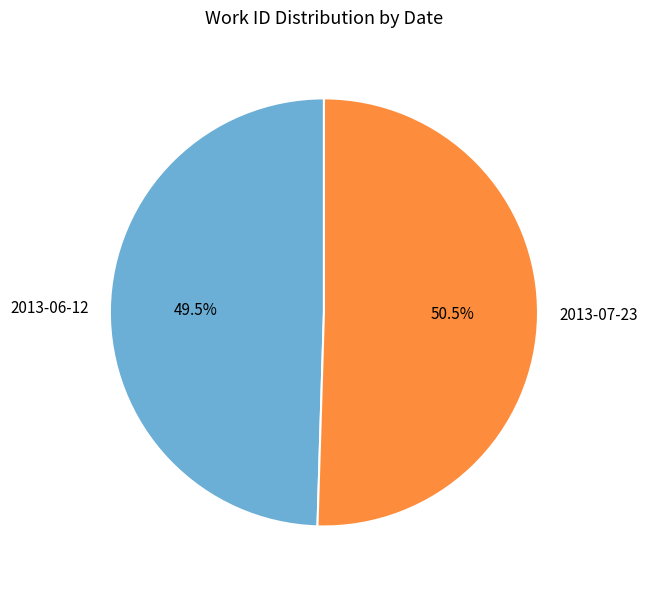

Rank the categories by value from highest to lowest.

2013-07-23, 2013-06-12